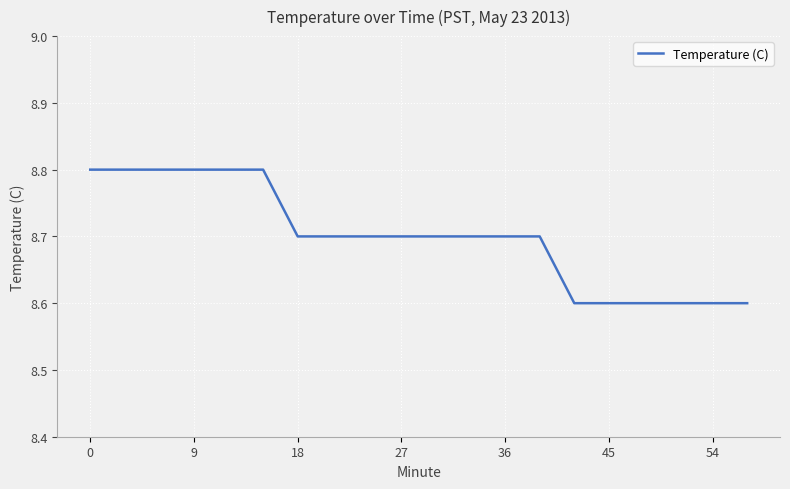

What is the greatest value displayed?

8.8